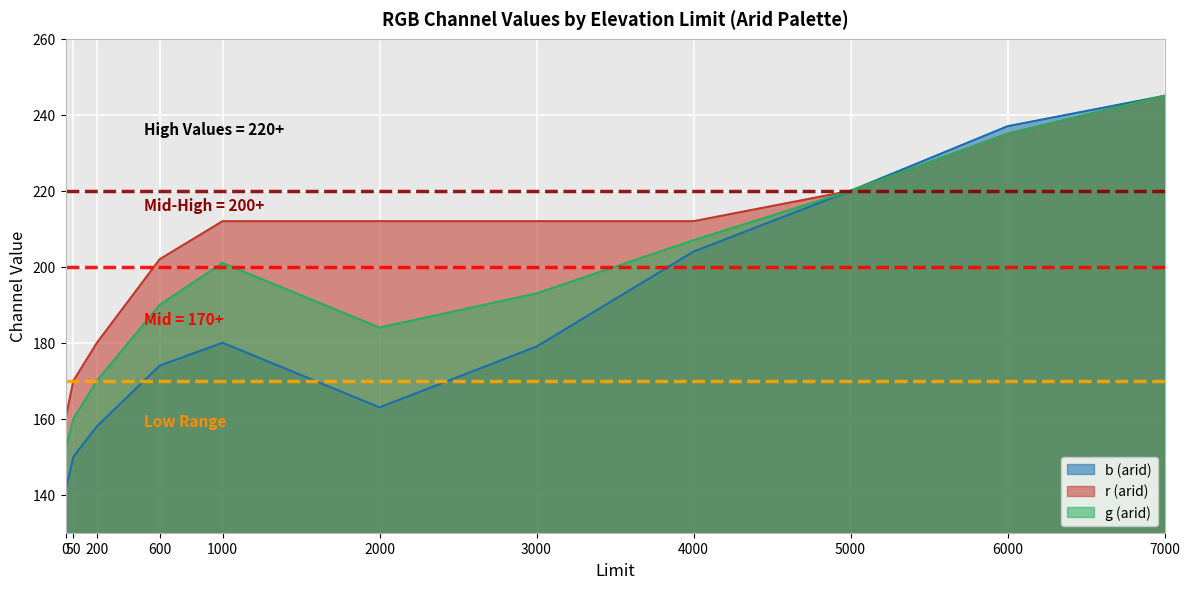

What is the sum of all r (arid) values?

2260